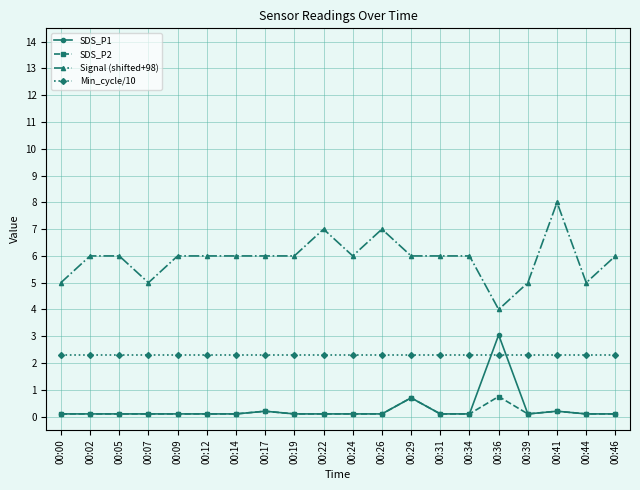

Is the value of Min_cycle/10 at 00:46 greater than the value of Signal (shifted+98) at 00:46?

No